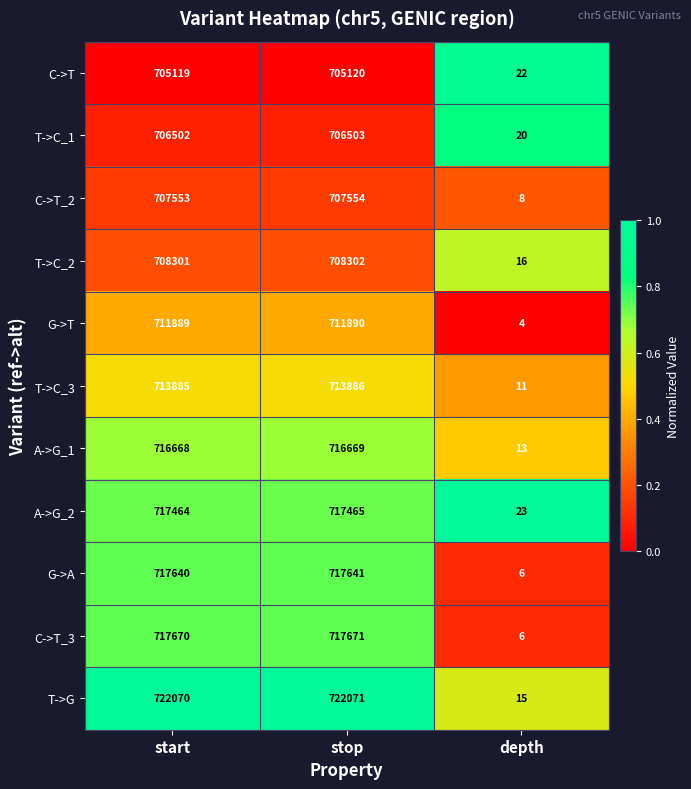

At which label is T->G closest to 361043?

start